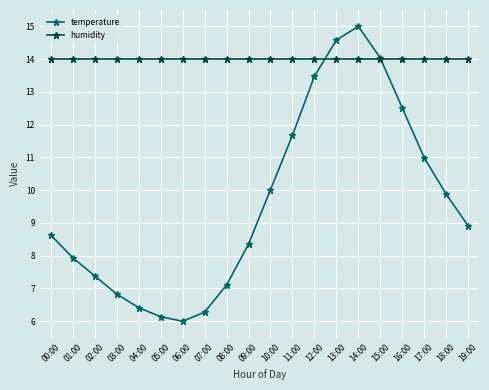

Reading right to left, list all the values displayed in this chart.

temperature: 19:00=8.9	18:00=9.9	17:00=11.0	16:00=12.5	15:00=14.0	14:00=15.0	13:00=14.6	12:00=13.5	11:00=11.7	10:00=10.0	09:00=8.4	08:00=7.1	07:00=6.3	06:00=6.0	05:00=6.1	04:00=6.4	03:00=6.8	02:00=7.4	01:00=7.9	00:00=8.6
humidity: 19:00=14.0	18:00=14.0	17:00=14.0	16:00=14.0	15:00=14.0	14:00=14.0	13:00=14.0	12:00=14.0	11:00=14.0	10:00=14.0	09:00=14.0	08:00=14.0	07:00=14.0	06:00=14.0	05:00=14.0	04:00=14.0	03:00=14.0	02:00=14.0	01:00=14.0	00:00=14.0